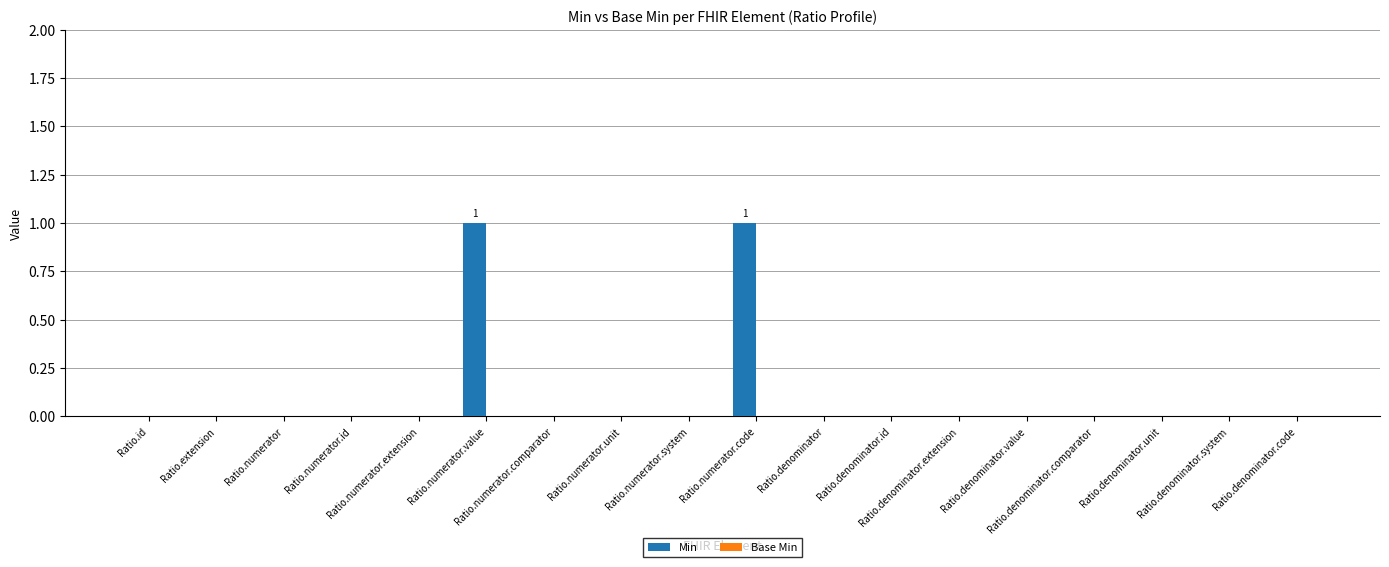

How many data points does each series have?

18